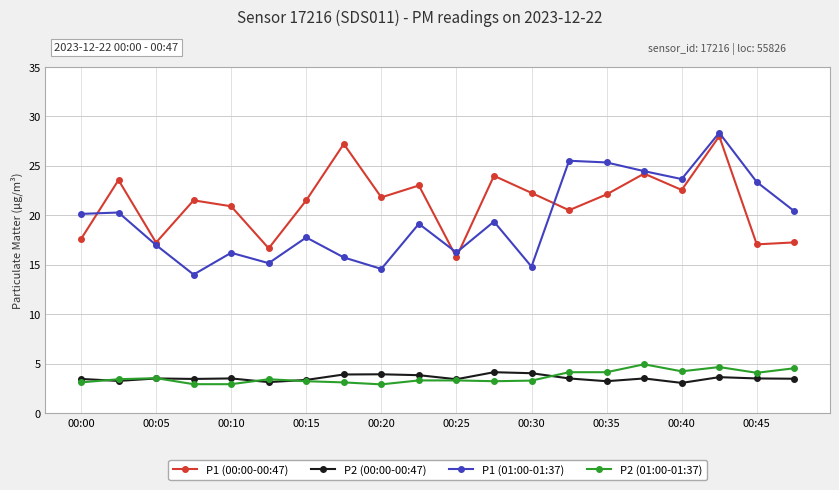

True or false: P1 (01:00-01:37) and P2 (01:00-01:37) intersect in this chart.

False